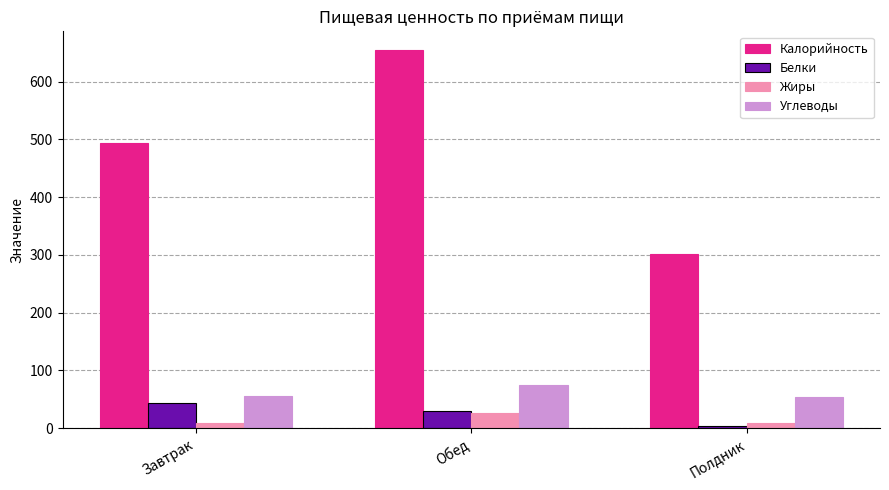

How many series are shown in this chart?

4